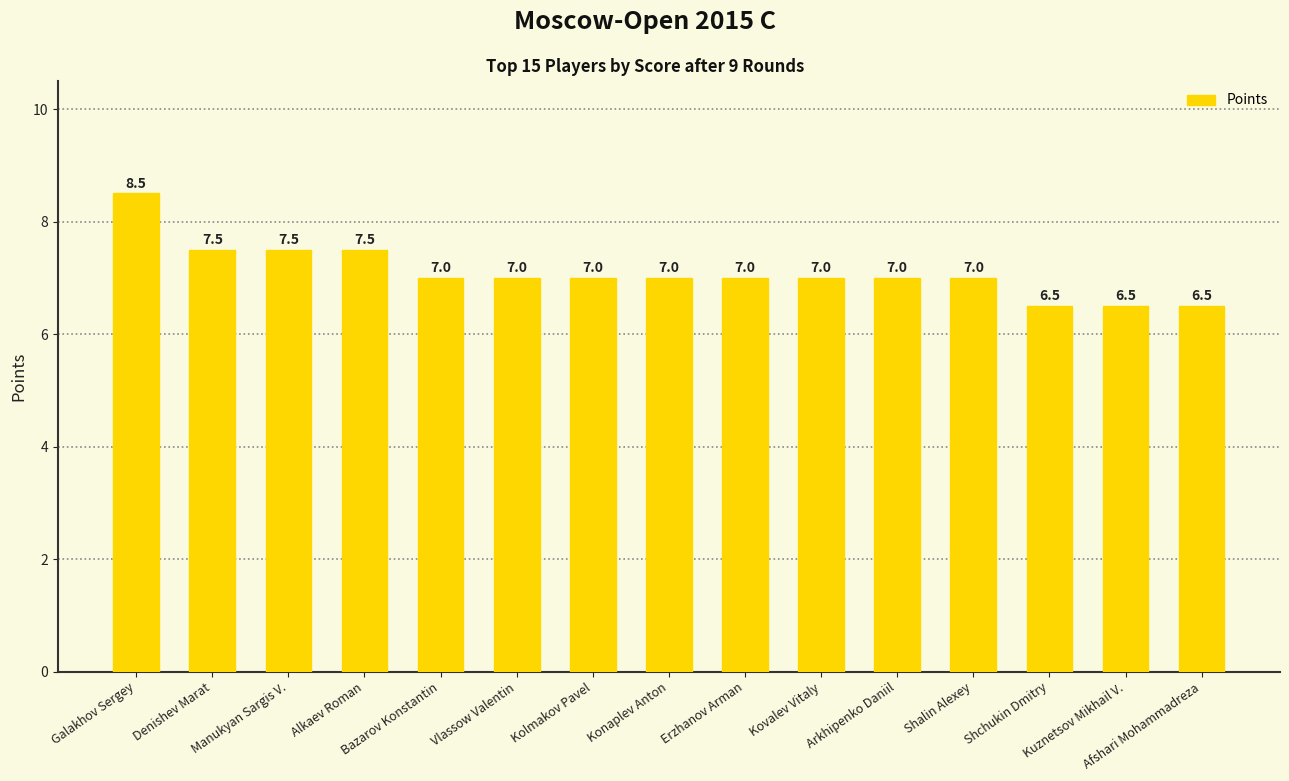

What is the value of the 15th bar from the left?

6.5